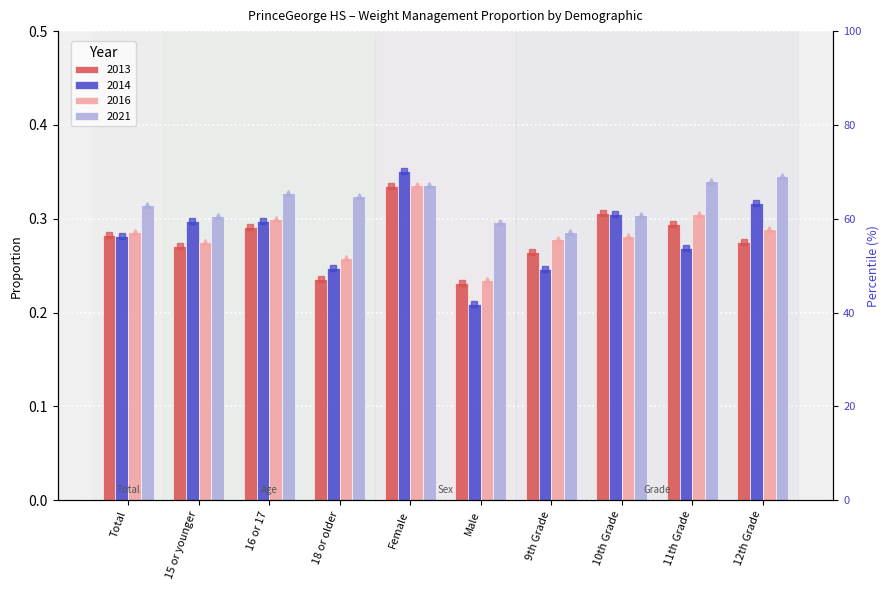

Read the 2016 pct value at 18 or older.

51.6